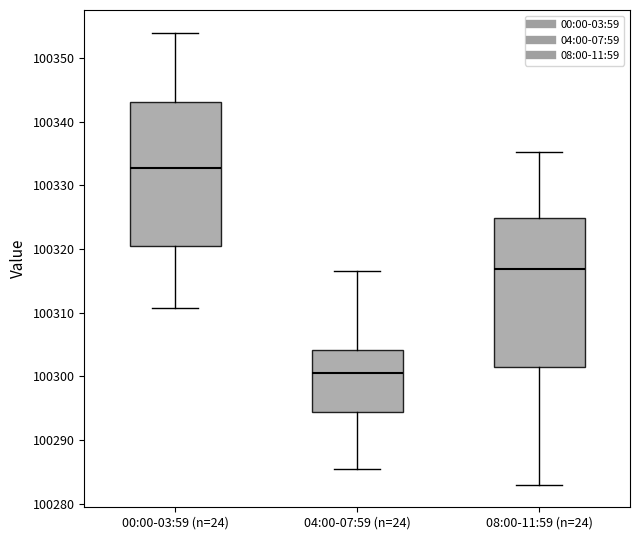

Reading left to right, transcribe this box plot: for each box, give where its median line is, the range the box spans, and where its two whiskers end, as read against the y-axis. The values are not printed on the chart, so give them approximately, as read against the axis.

00:00-03:59 (n=24): median 100333, box 100321 to 100343, whiskers 100311 to 100354
04:00-07:59 (n=24): median 100301, box 100294 to 100304, whiskers 100286 to 100317
08:00-11:59 (n=24): median 100317, box 100301 to 100325, whiskers 100283 to 100335